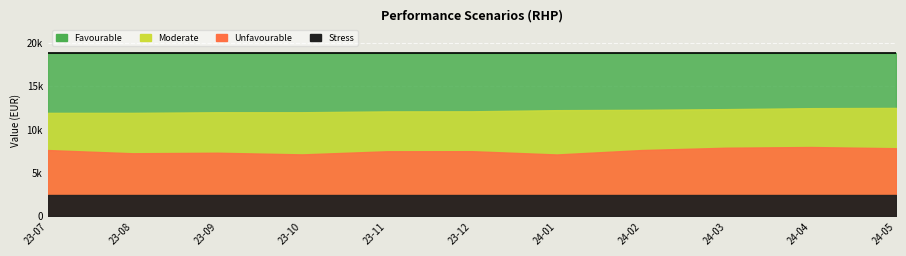

Which category has the lowest value in the Stress series?

2023-07-31